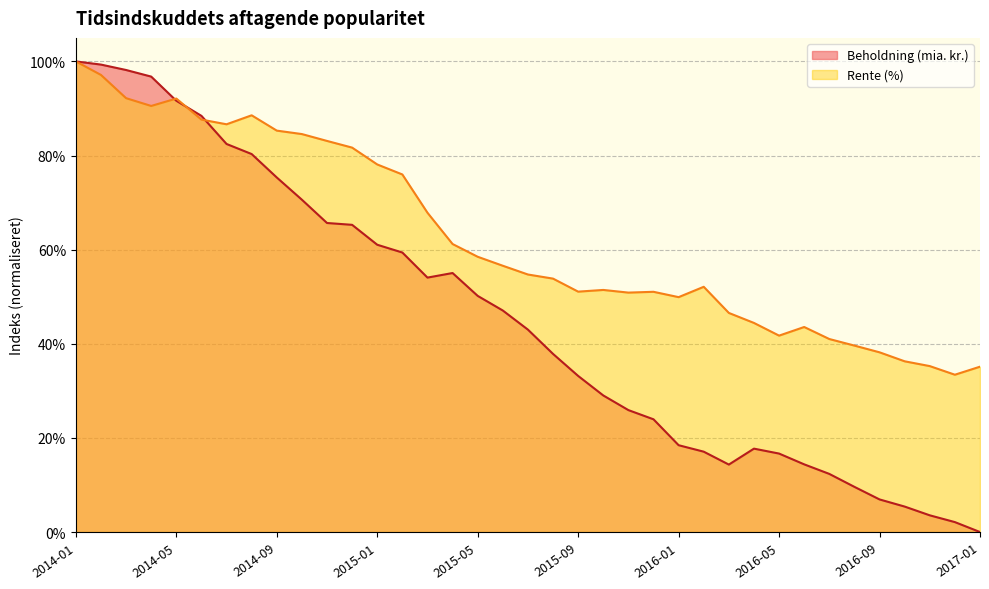

Rank the series by their average value, from lowest to highest.

Beholdning (mia. kr.), Rente (%)